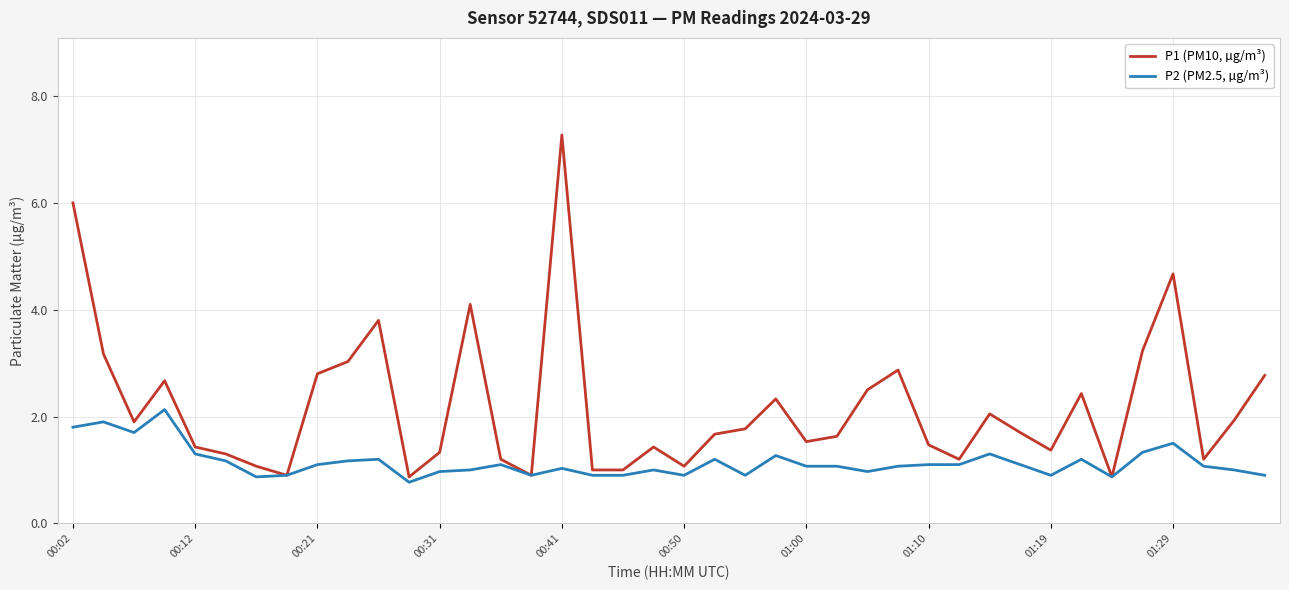

List the series in order of their peak value, highest first.

P1 (PM10, µg/m³), P2 (PM2.5, µg/m³)